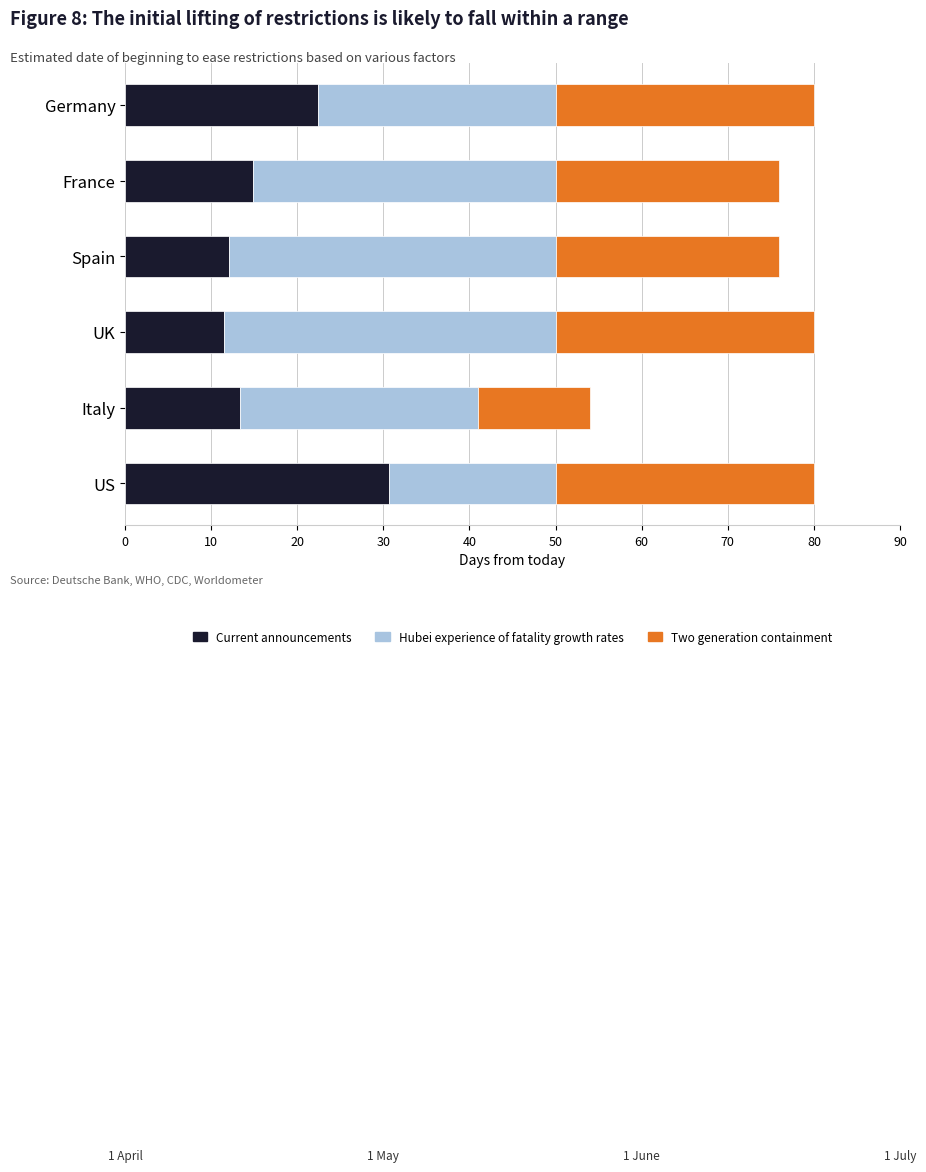

Is it true that Current announcements equals 8.1 at US?

False